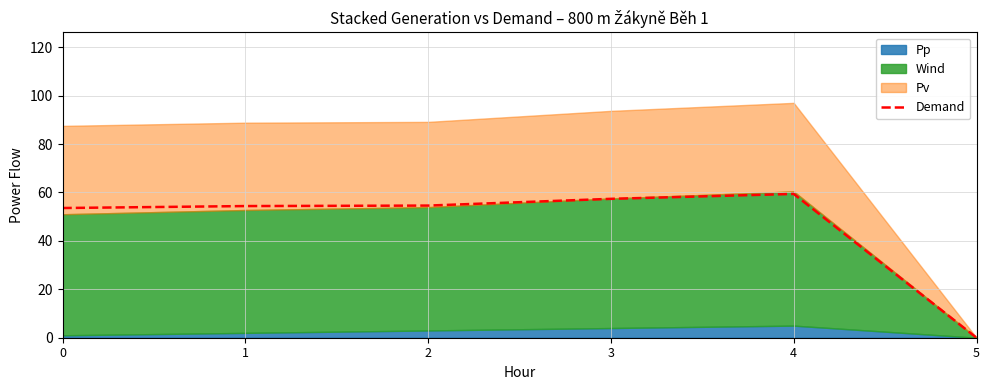

What is the difference between the maximum and minimum values?

59.4